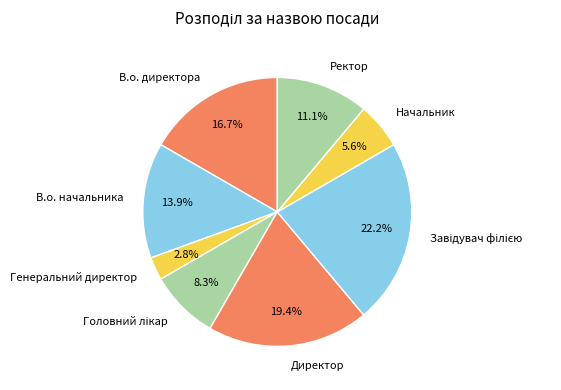

Does Начальник account for over 50% of the chart?

No